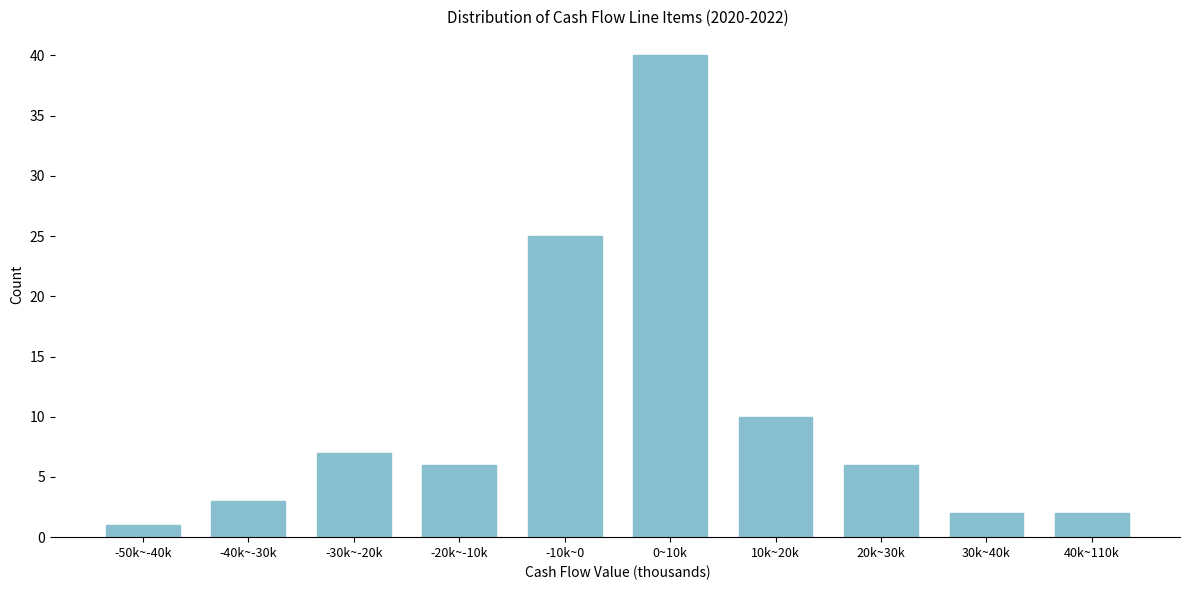

Reading left to right, what are all the values shown in this chart?

1	3	7	6	25	40	10	6	2	2